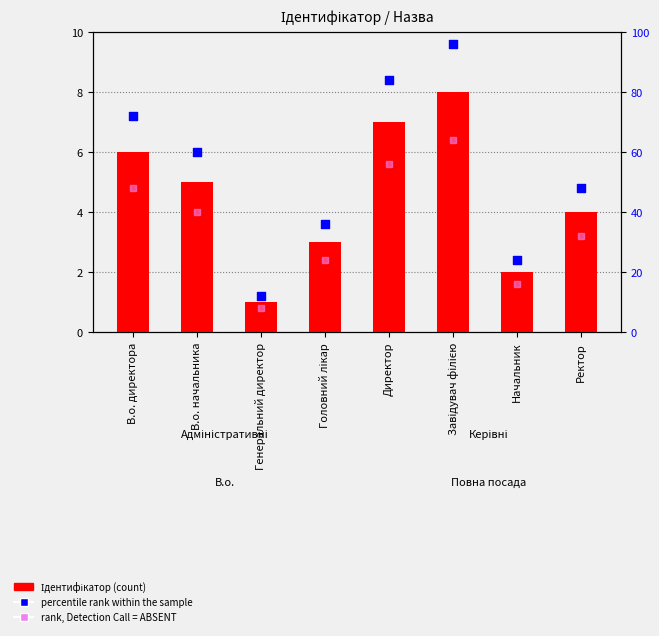

Which series has the largest Y range (max minus min)?

percentile rank within the sample